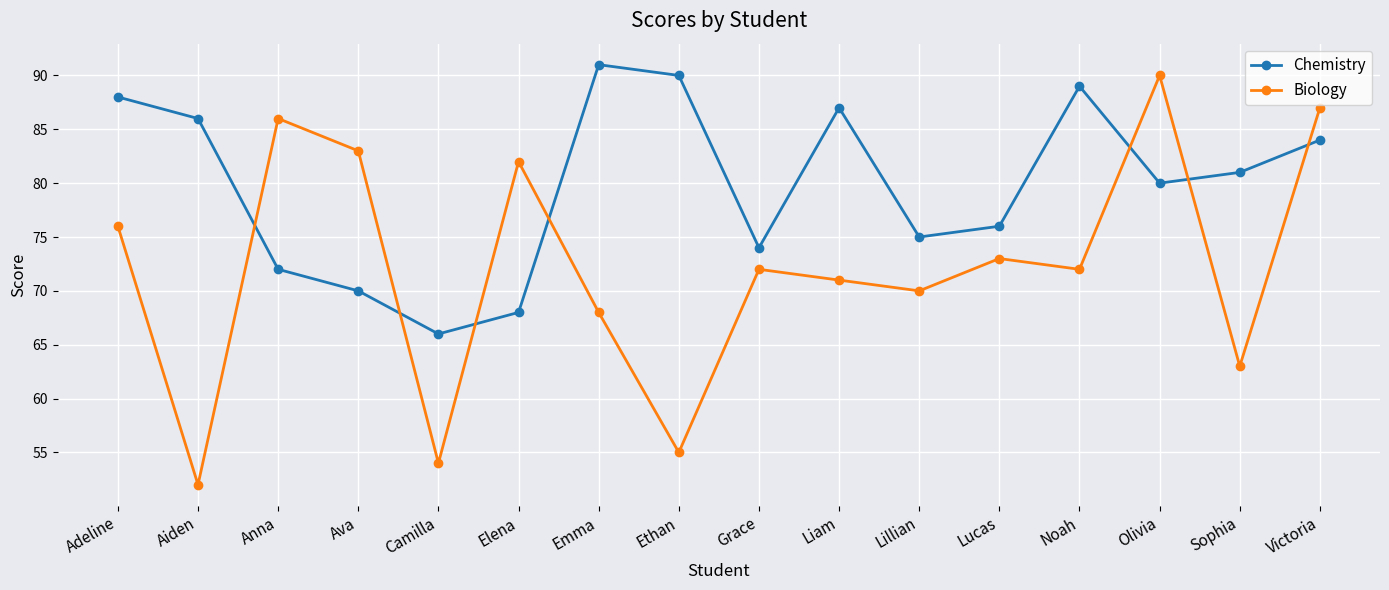

Count the number of data series in this chart.

2